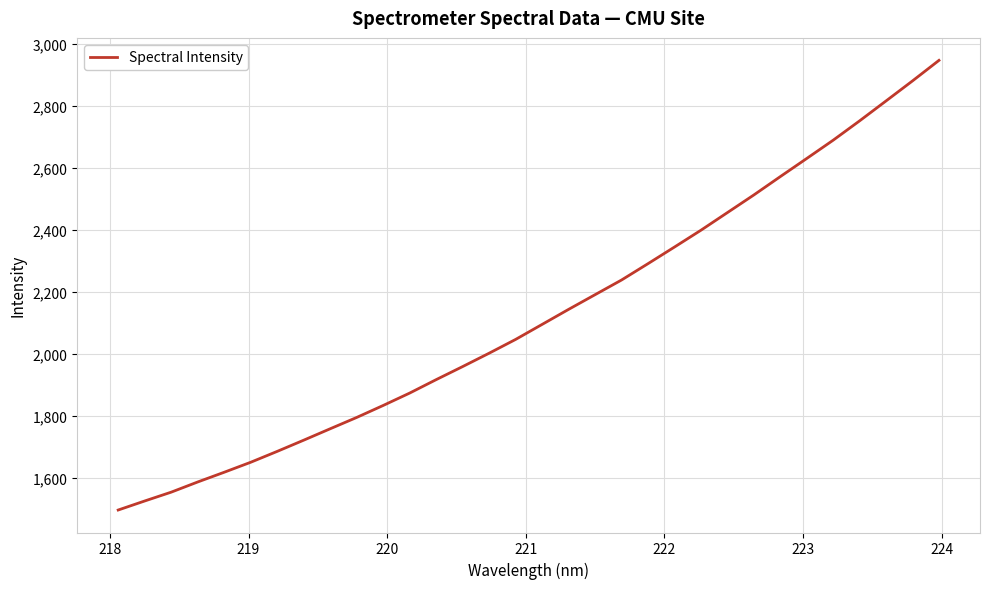

What is the greatest value displayed?

2947.5